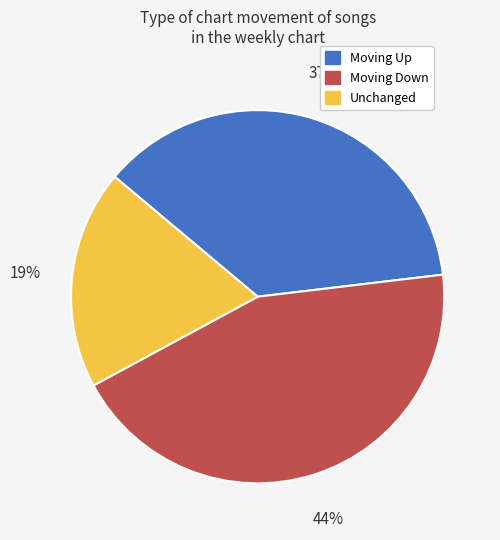

Rank the categories by value from highest to lowest.

Moving Down, Moving Up, Unchanged